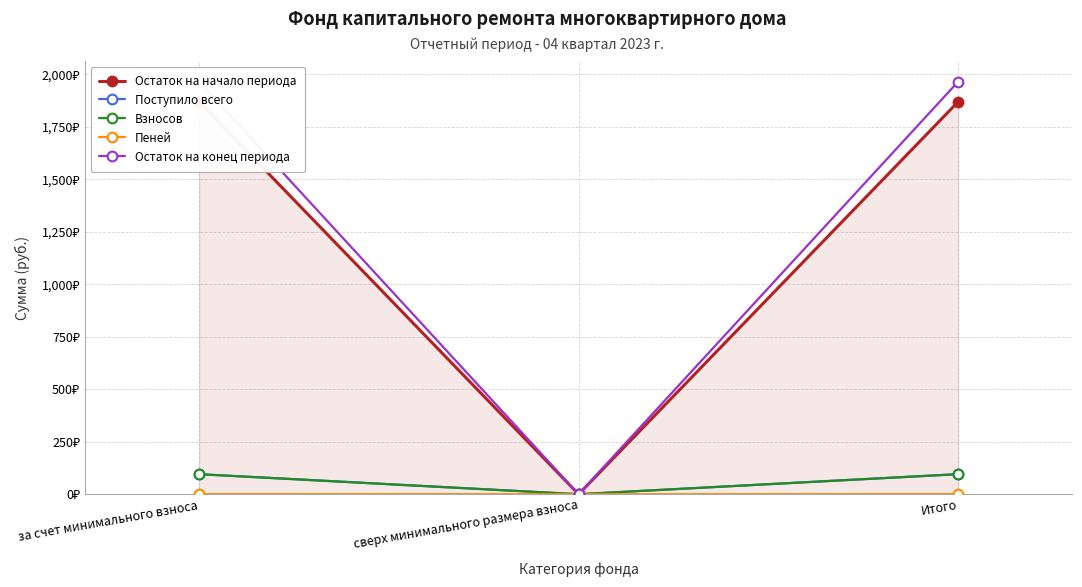

At how many categories does at least one series exceed 1898?

2